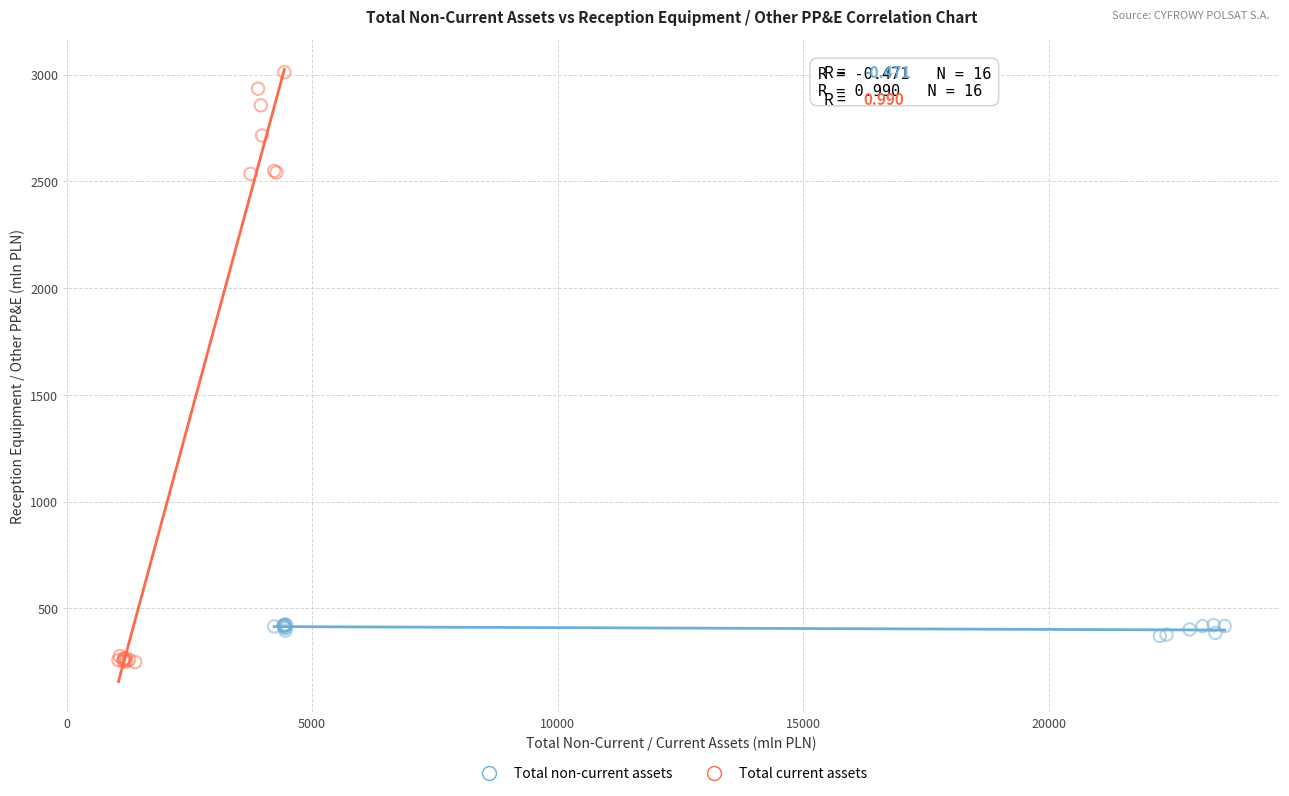

Which series has the widest spread of Y values?

Total current assets